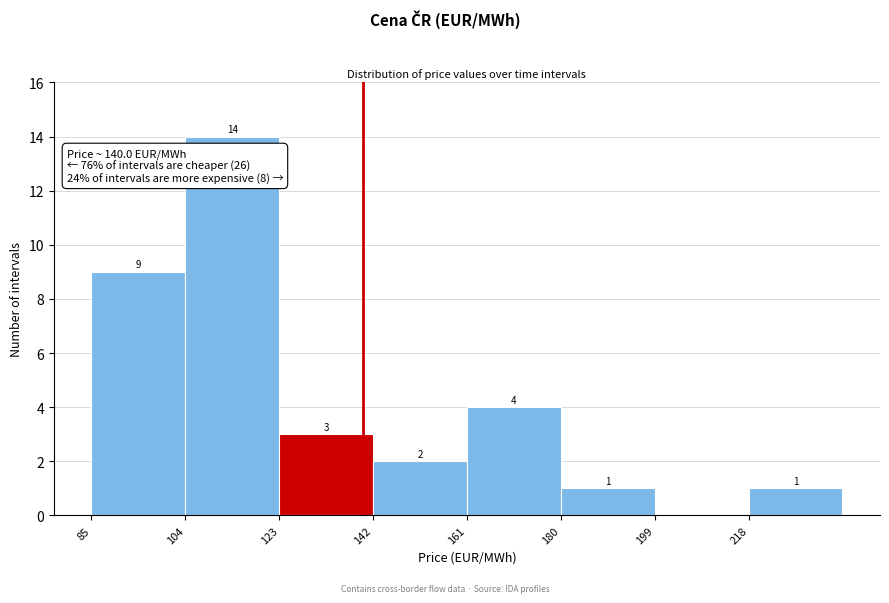

Which range on the x-axis has the tallest bar?

104 to 123